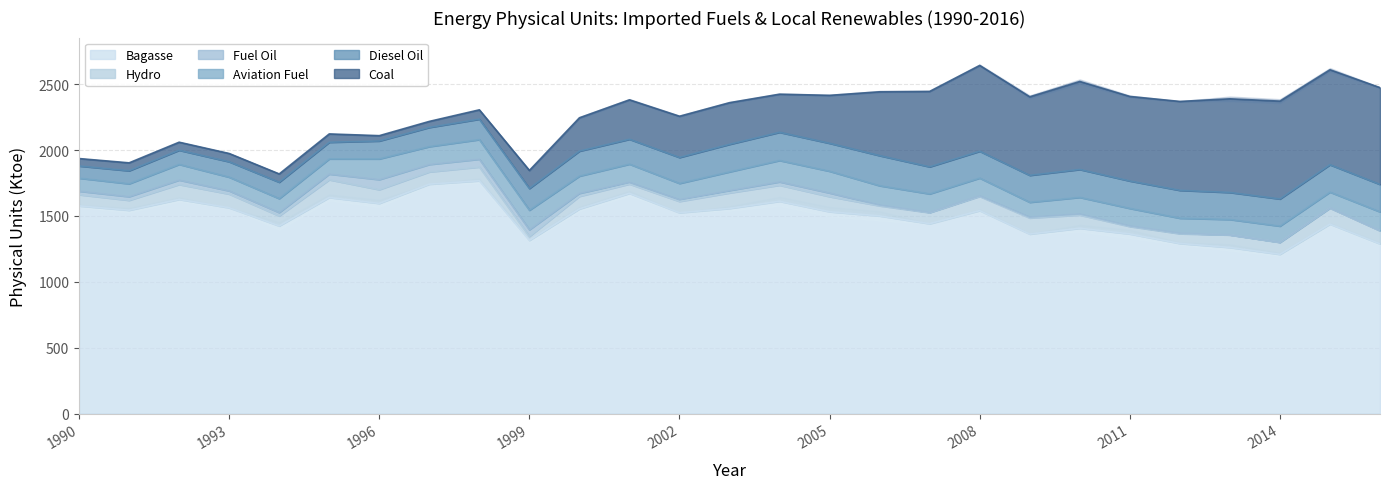

At which label does Fuel Oil reach its minimum?

2013